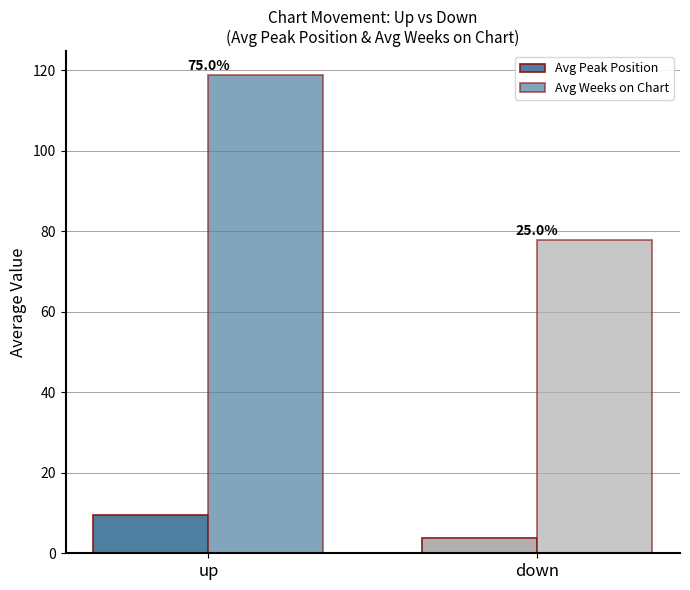

How many bars are there in total?

4